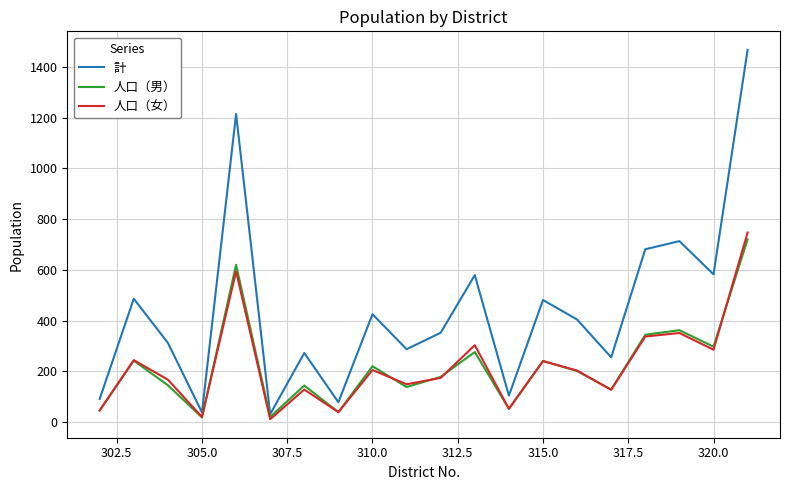

Which series has the largest range (max minus min)?

計